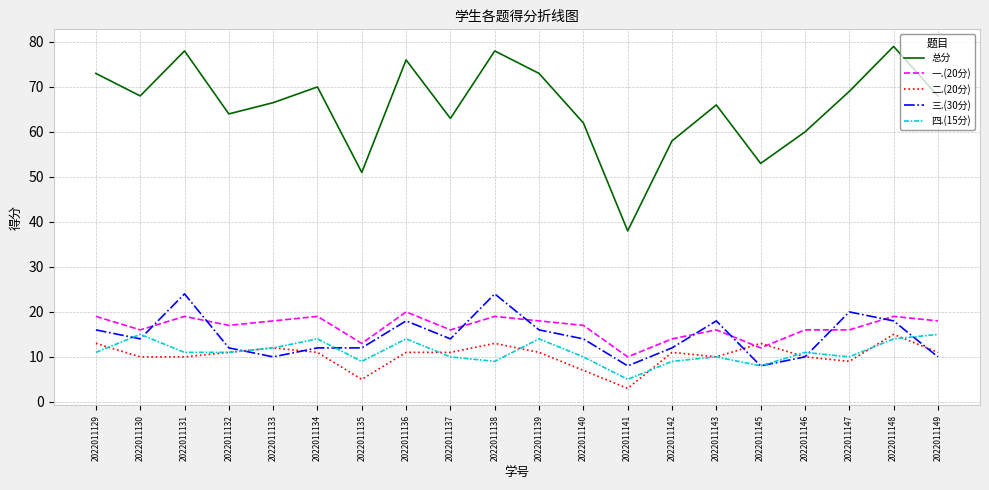

Reading left to right, transcribe all the data shown in this chart.

总分: 73.0	68.0	78.0	64.0	66.5	70.0	51.0	76.0	63.0	78.0	73.0	62.0	38.0	58.0	66.0	53.0	60.0	69.0	79.0	68.0
一.(20分): 19.0	16.0	19.0	17.0	18.0	19.0	13.0	20.0	16.0	19.0	18.0	17.0	10.0	14.0	16.0	12.0	16.0	16.0	19.0	18.0
二.(20分): 13.0	10.0	10.0	11.0	12.0	11.0	5.0	11.0	11.0	13.0	11.0	7.0	3.0	11.0	10.0	13.0	10.0	9.0	15.0	11.0
三.(30分): 16.0	14.0	24.0	12.0	10.0	12.0	12.0	18.0	14.0	24.0	16.0	14.0	8.0	12.0	18.0	8.0	10.0	20.0	18.0	10.0
四.(15分): 11.0	15.0	11.0	11.0	12.0	14.0	9.0	14.0	10.0	9.0	14.0	10.0	5.0	9.0	10.0	8.0	11.0	10.0	14.0	15.0